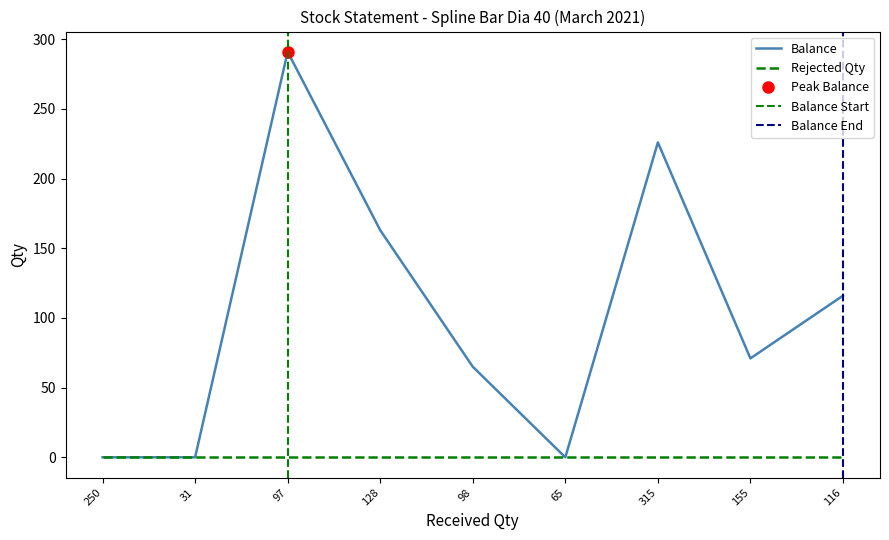

List the labels in order of value, smallest first.

250, 31, 65, 98, 155, 116, 128, 315, 97